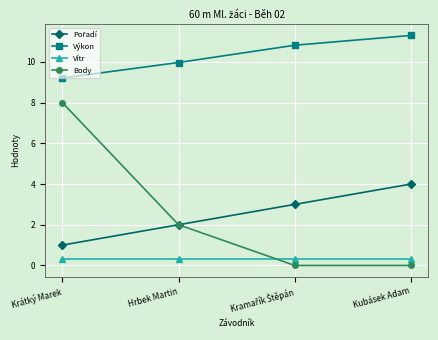

What is the total value across all series at Kubásek Adam?

15.6